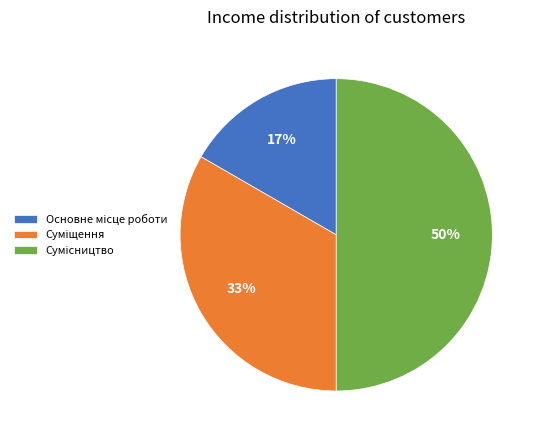

To the nearest percent, what is the average slice percentage?

33%